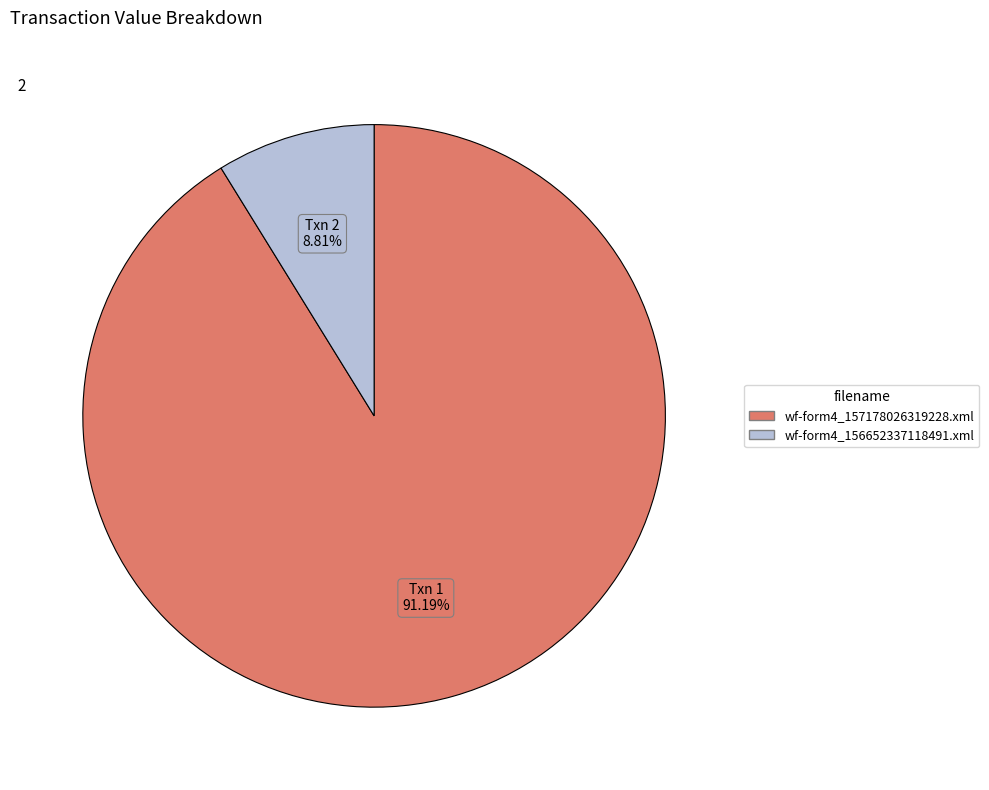

To the nearest percent, what is the average slice percentage?

50%